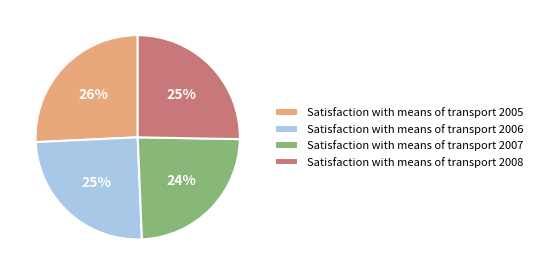

How many slices are in this pie chart?

4